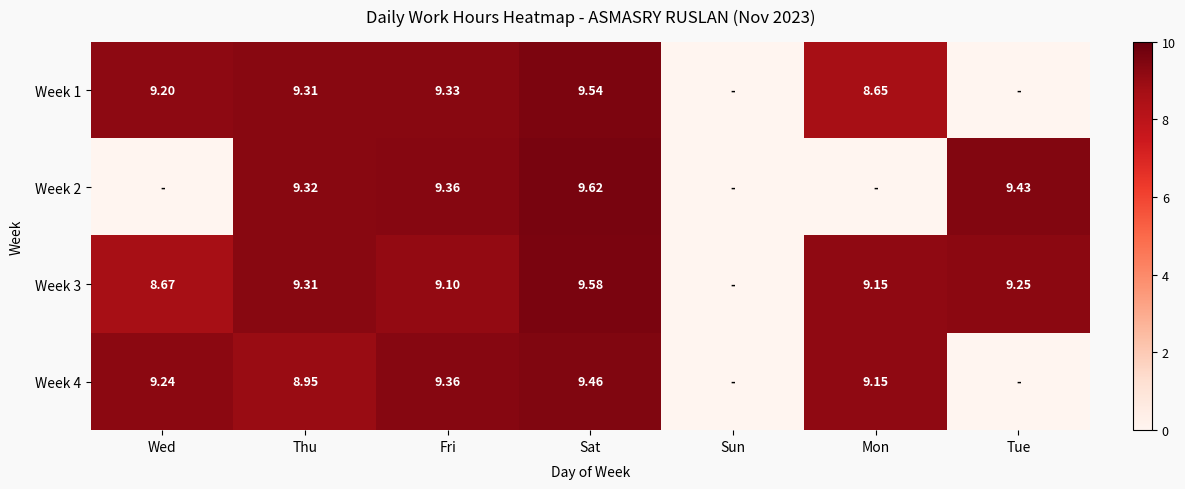

What is the maximum value for Week 4?

9.5